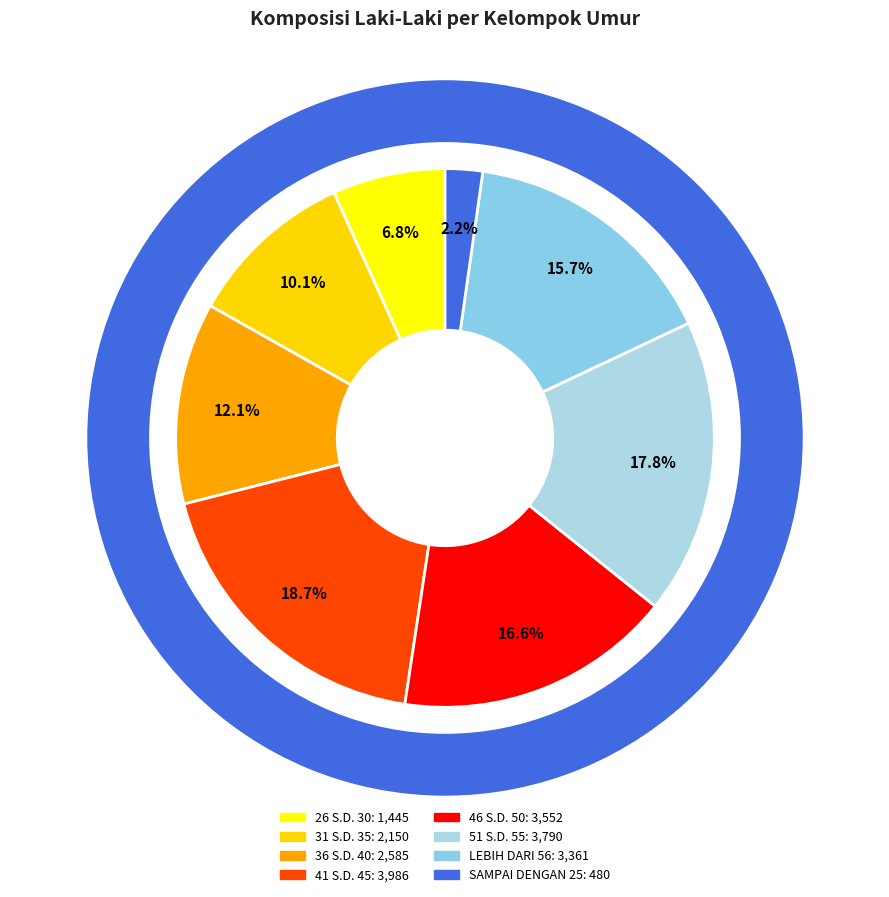

Which has a higher value, SAMPAI DENGAN 25 or 31 S.D. 35?

31 S.D. 35